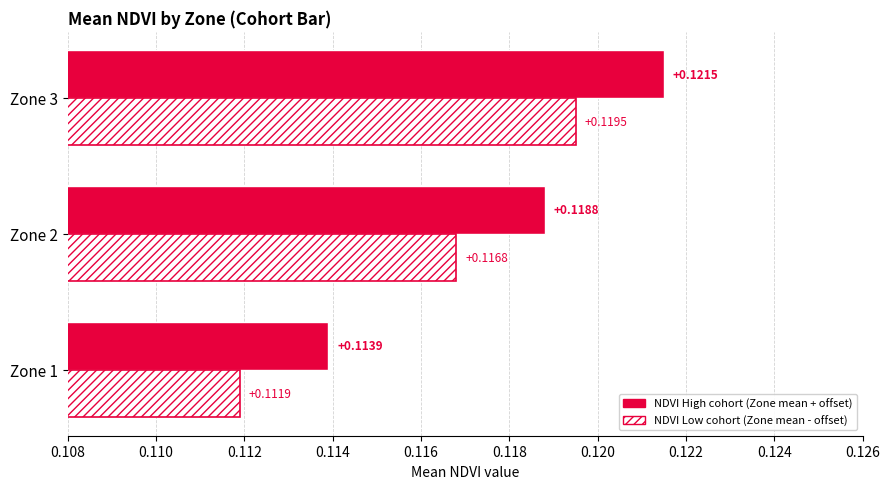

What is the sum of all NDVI High cohort (Zone mean + offset) values?

0.4